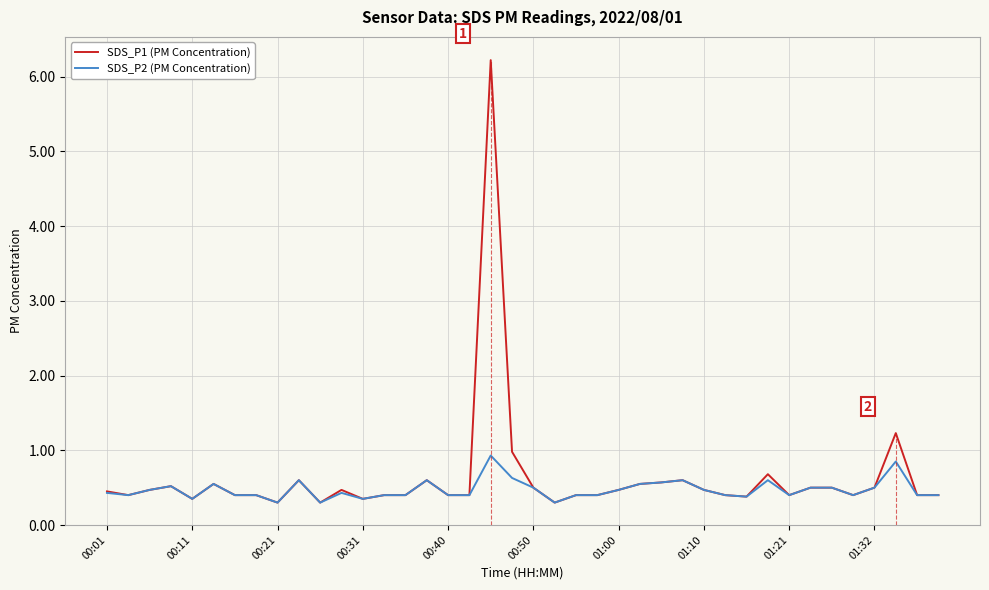

What is the maximum value for SDS_P2 (PM Concentration)?

0.9